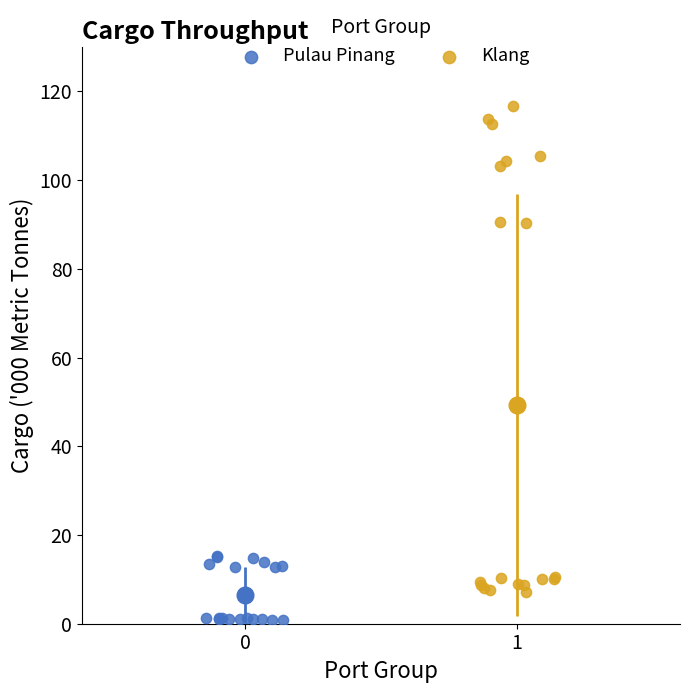

Which series reaches the minimum Y coordinate?

Pulau Pinang